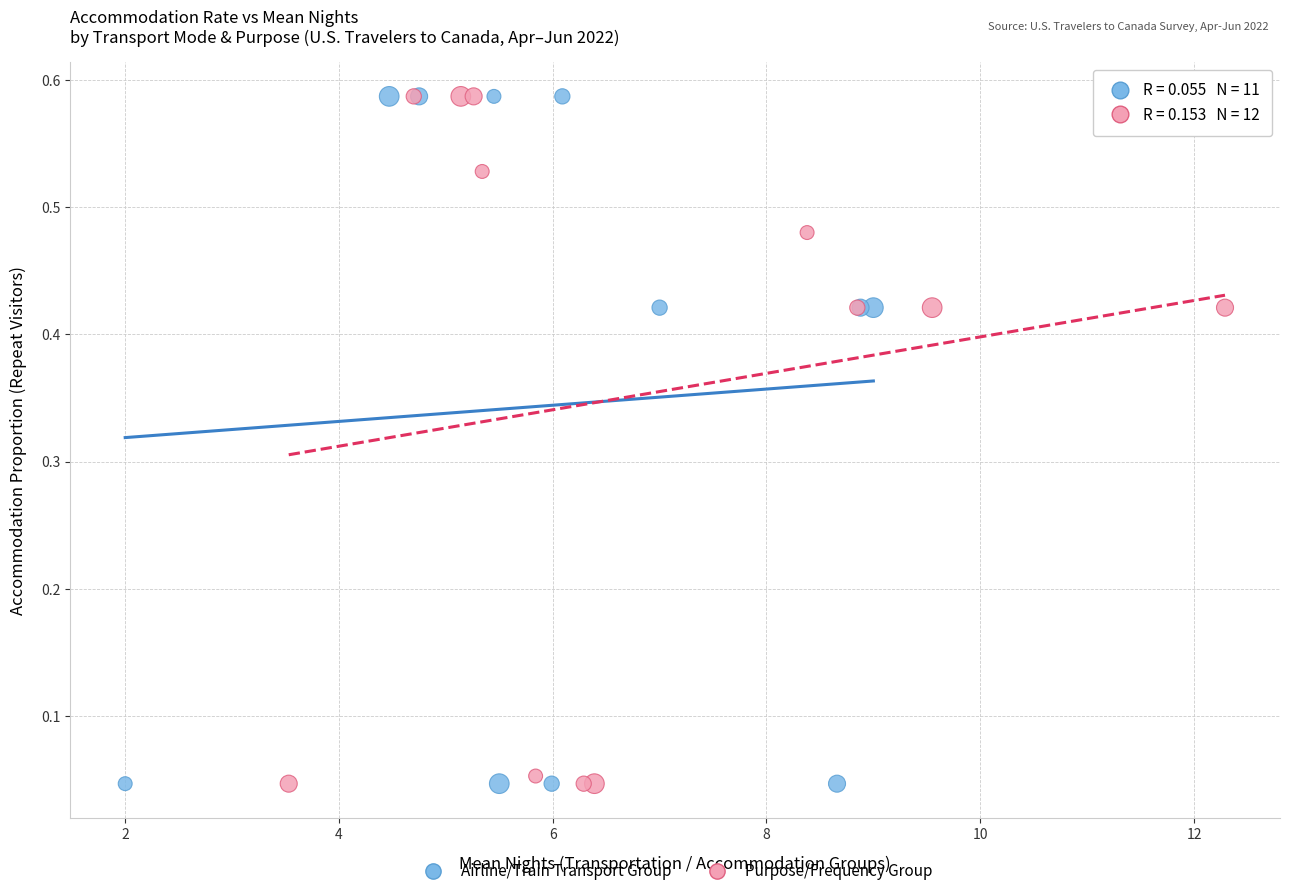

What are all the series names shown in the legend?

Airline/Train Transport Group, Purpose/Frequency Group